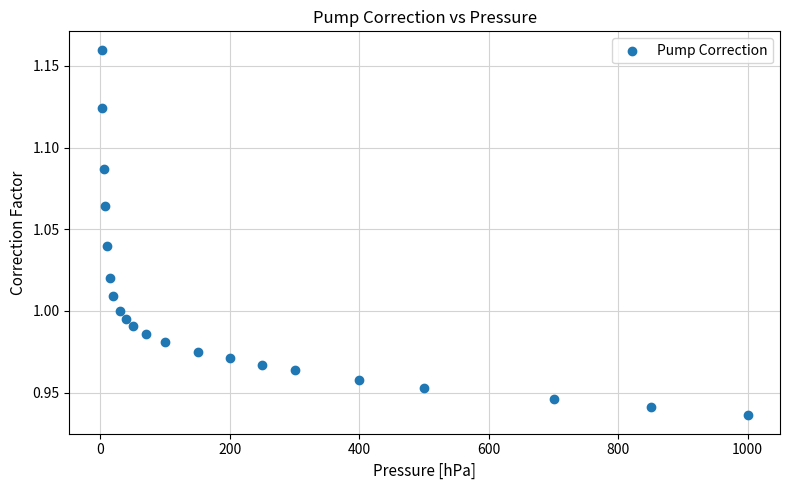

What is the range of X values (max minus min)?

998.0